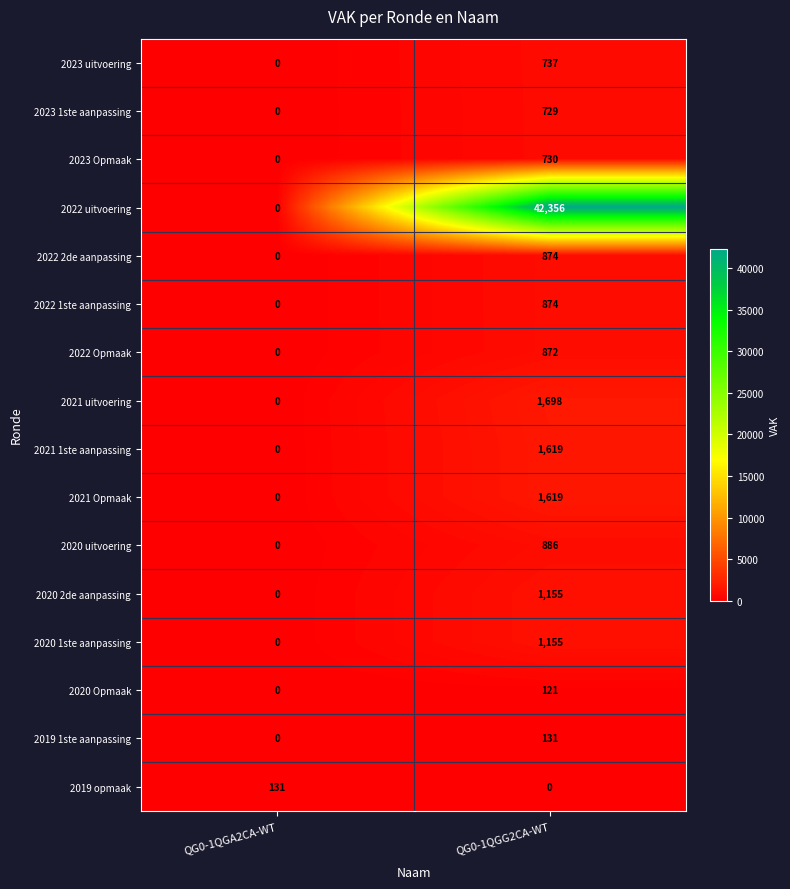

What is the difference between the maximum and minimum values in the 2020 1ste aanpassing series?

1155